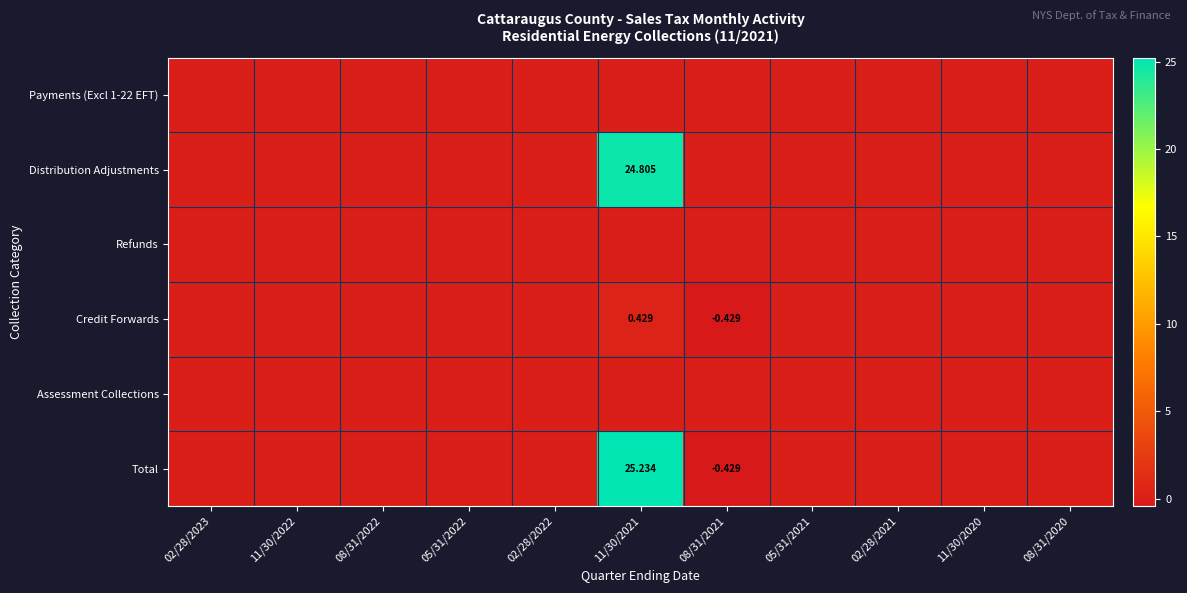

What is the difference between the highest and lowest values at 11/30/2021?

25.2